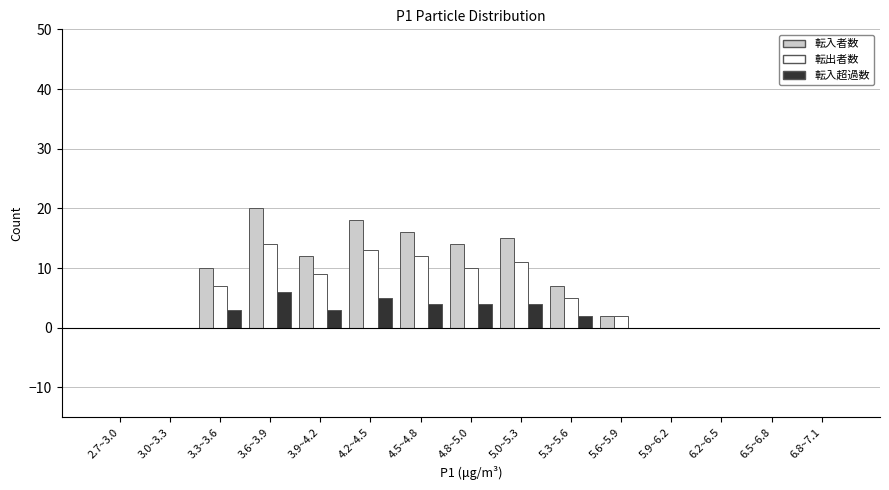

Which series changed the most between 3.6~3.9 and 5.0~5.3?

転入者数